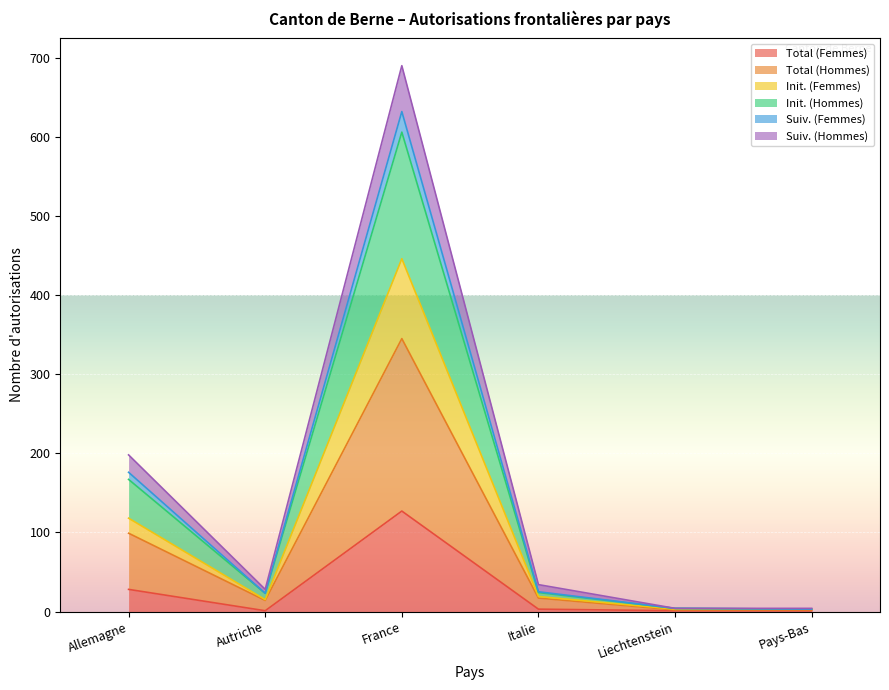

What are all the series names shown in the legend?

Total (Femmes), Total (Hommes), Init. (Femmes), Init. (Hommes), Suiv. (Femmes), Suiv. (Hommes)